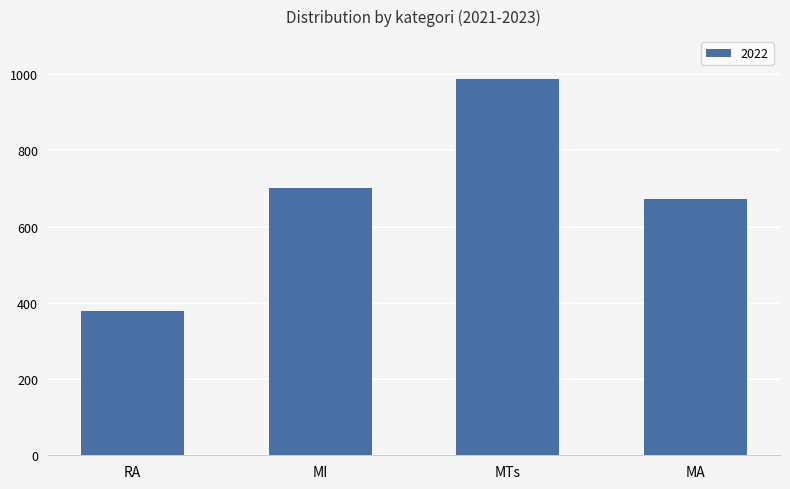

What is the label of the 2nd bar from the right?

MTs